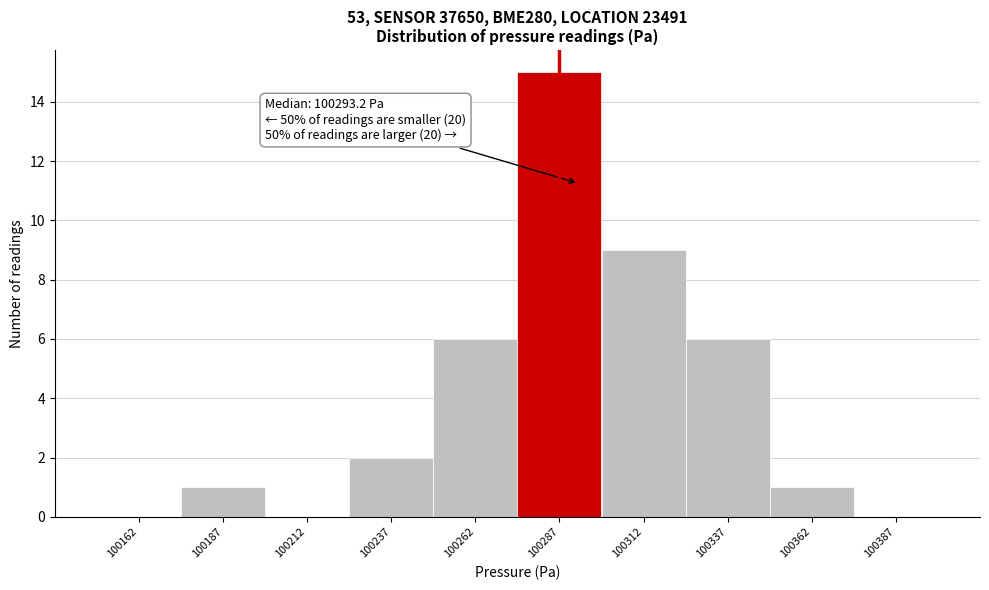

Over which range of the x-axis is the bar tallest?

100275 to 100300